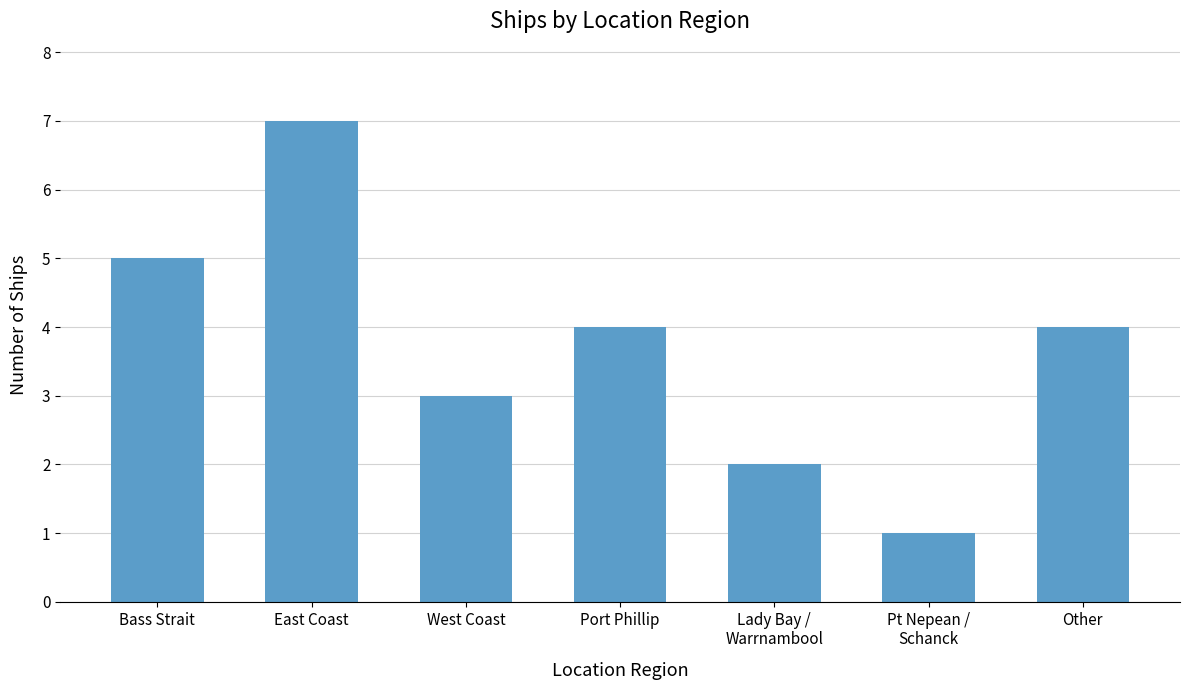

The value at Other is 1. True or false?

False